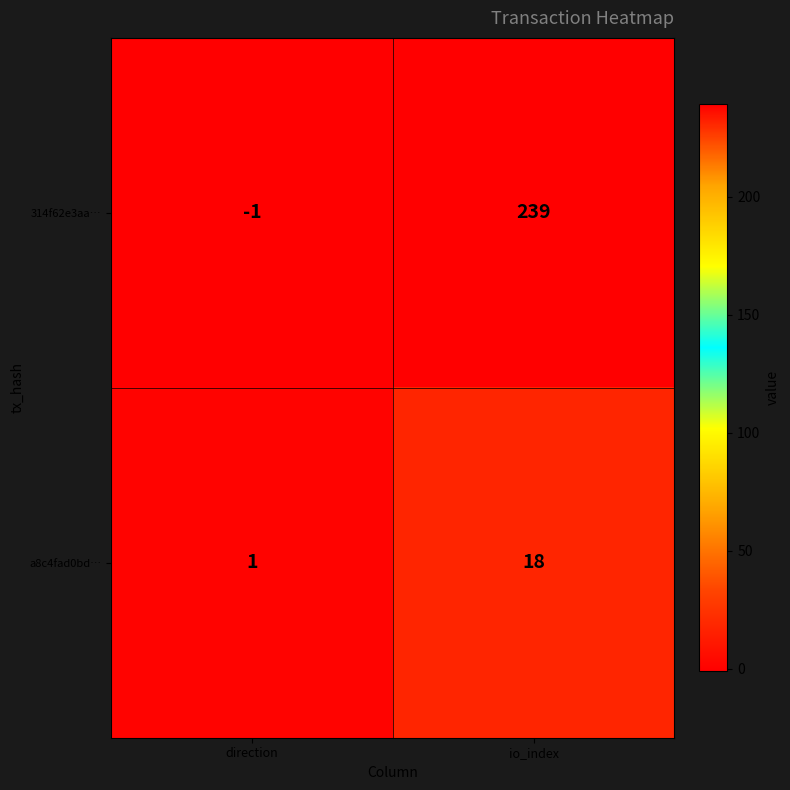

The 314f62e3aa… series shows 390 at io_index. True or false?

False